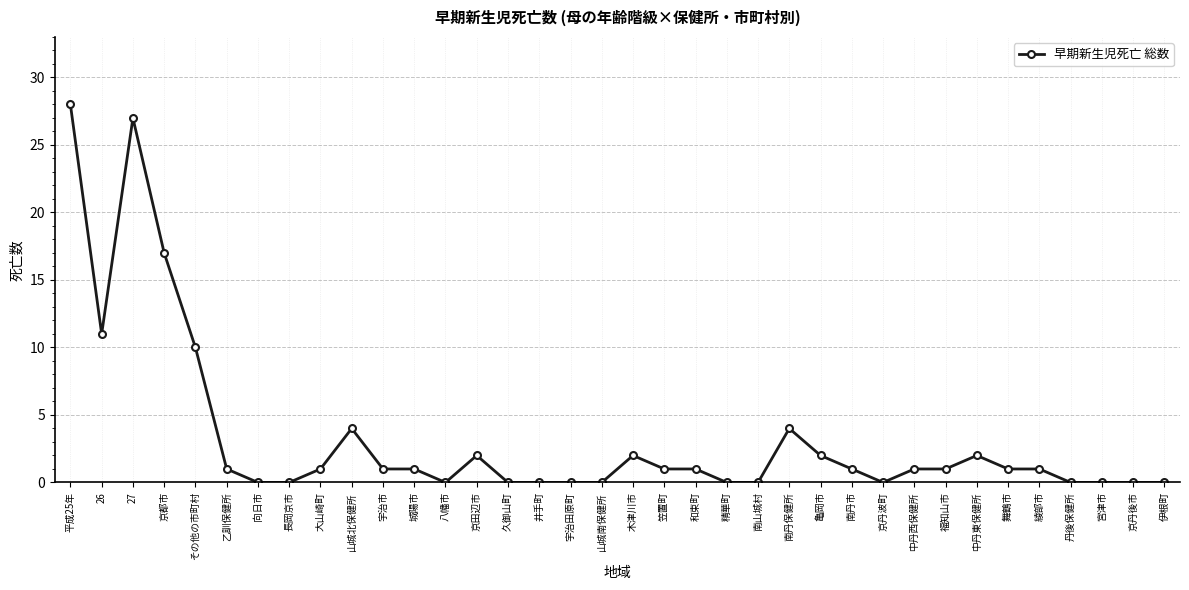

The chart shows a value of 1 at 城陽市. True or false?

True